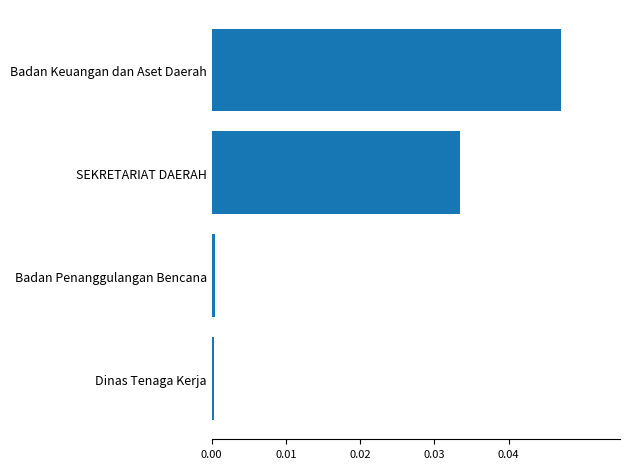

What is the sum of all values?

0.1